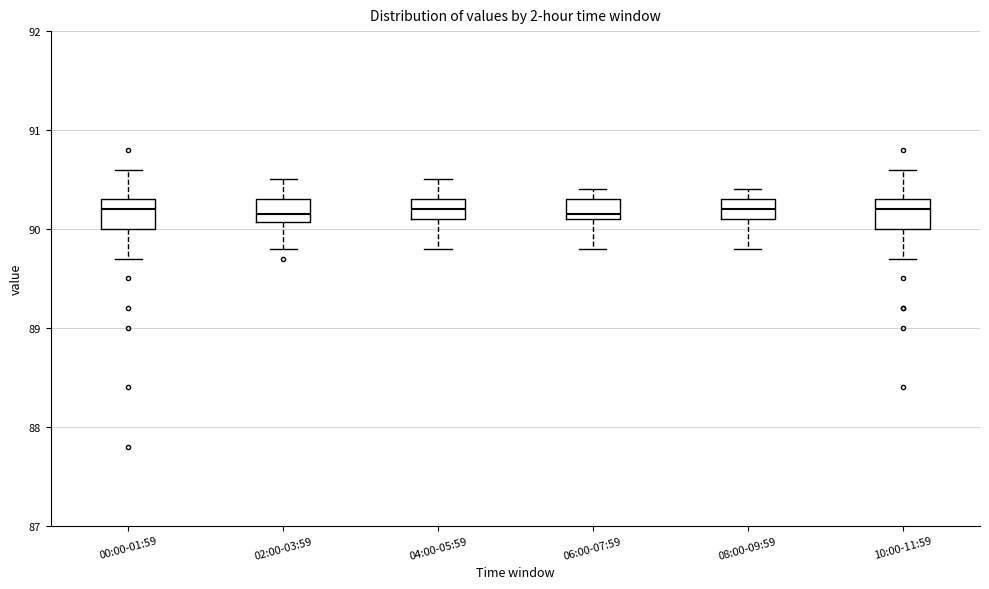

Where does the lower whisker of the box for 00:00-01:59 end on the y-axis? The values are not printed on the chart, so give them approximately, as read against the axis.

89.7